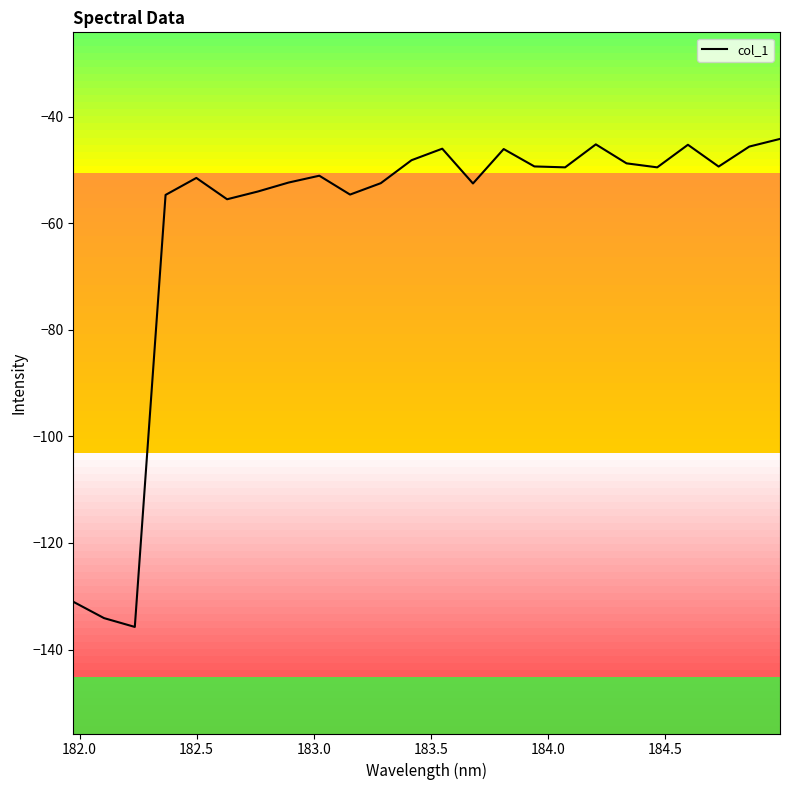

What is the difference between the maximum and minimum values?

91.6